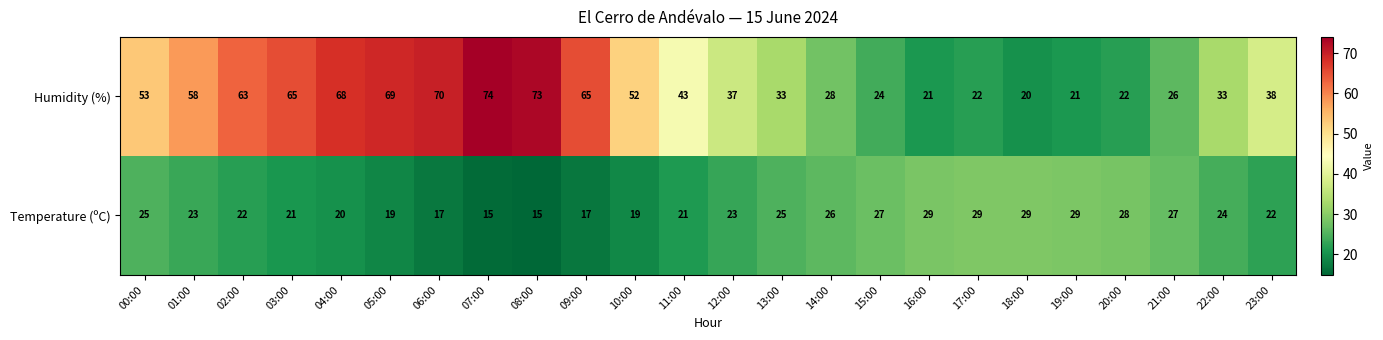

List the series in order of their overall mean, highest first.

Humidity (%), Temperature (ºC)